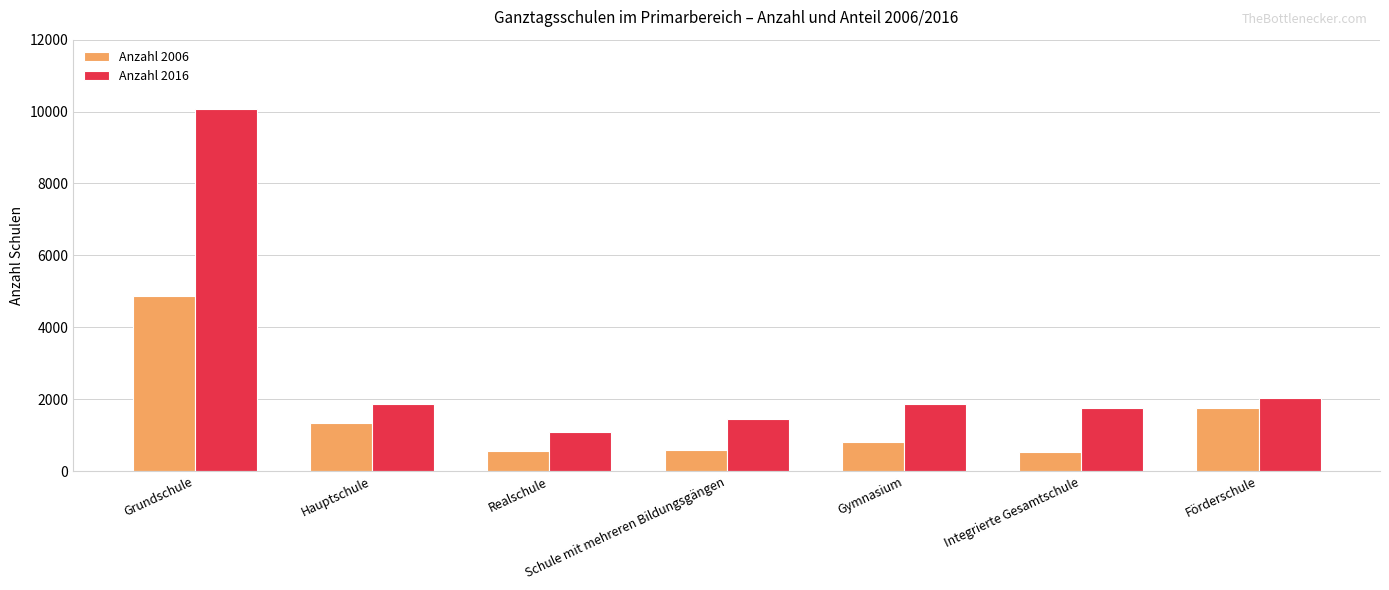

What is the average value of the Anzahl 2016 series?

2876